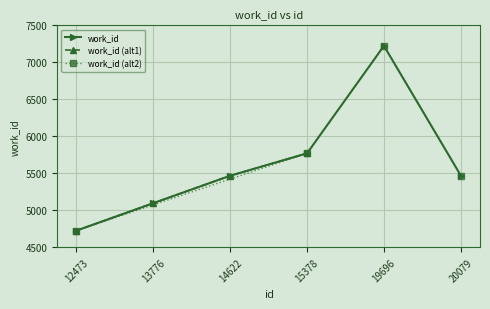

What is the difference between the second highest and minimum values?

1044